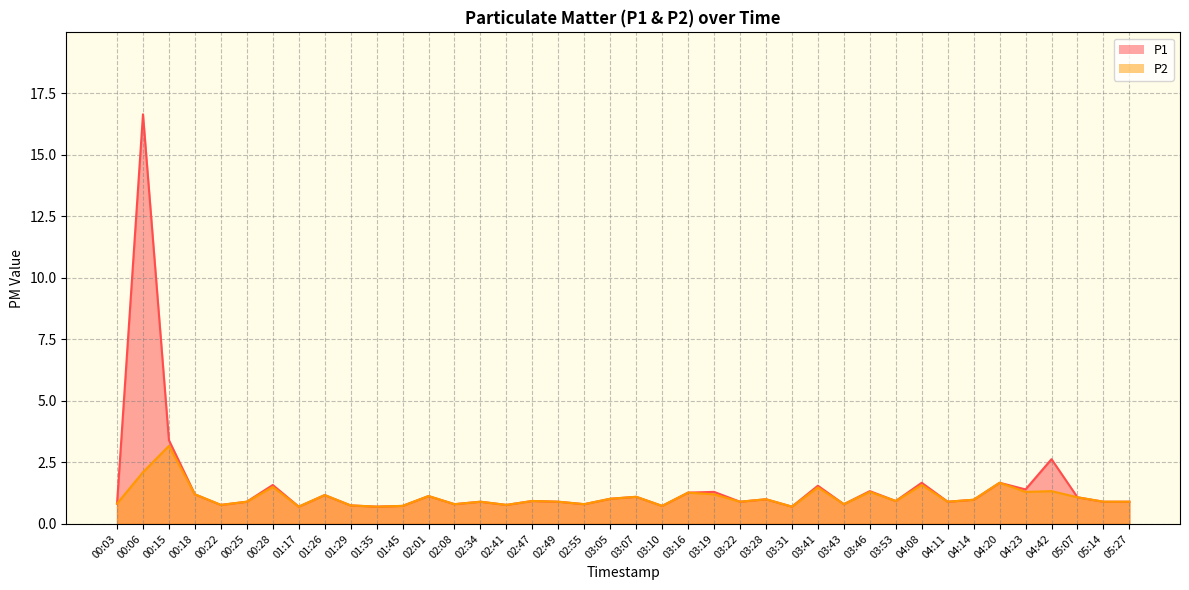

True or false: P2 and P1 cross at least once.

False